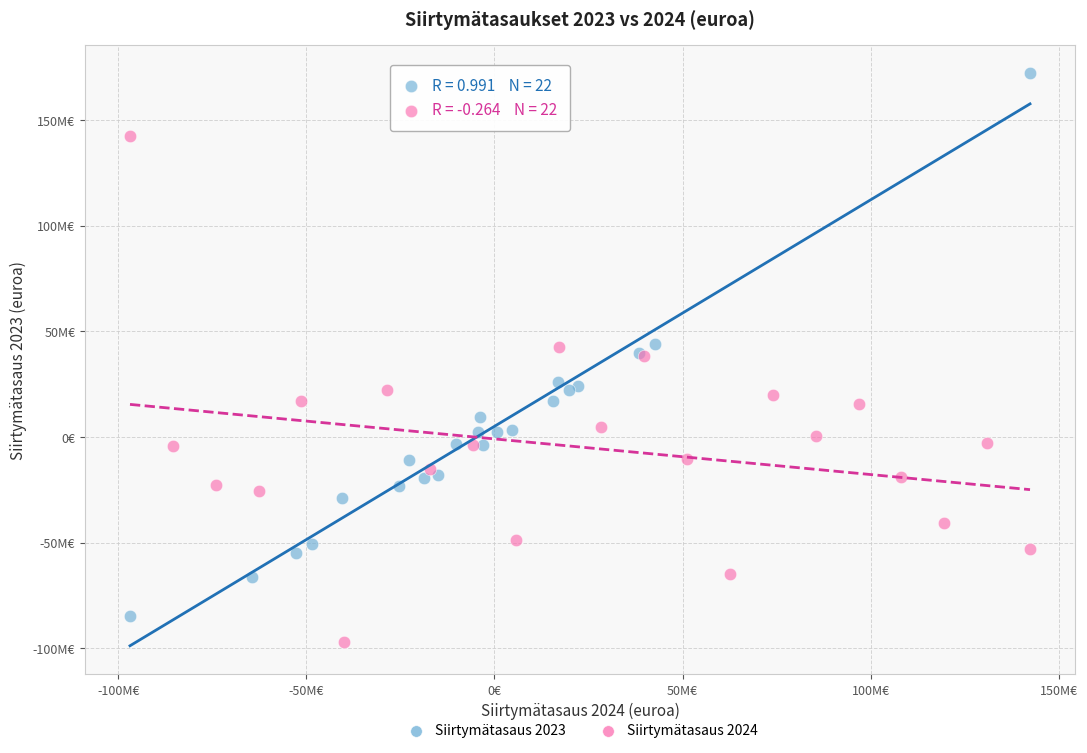

Which series contains the highest Y value?

Siirtymätasaus 2023